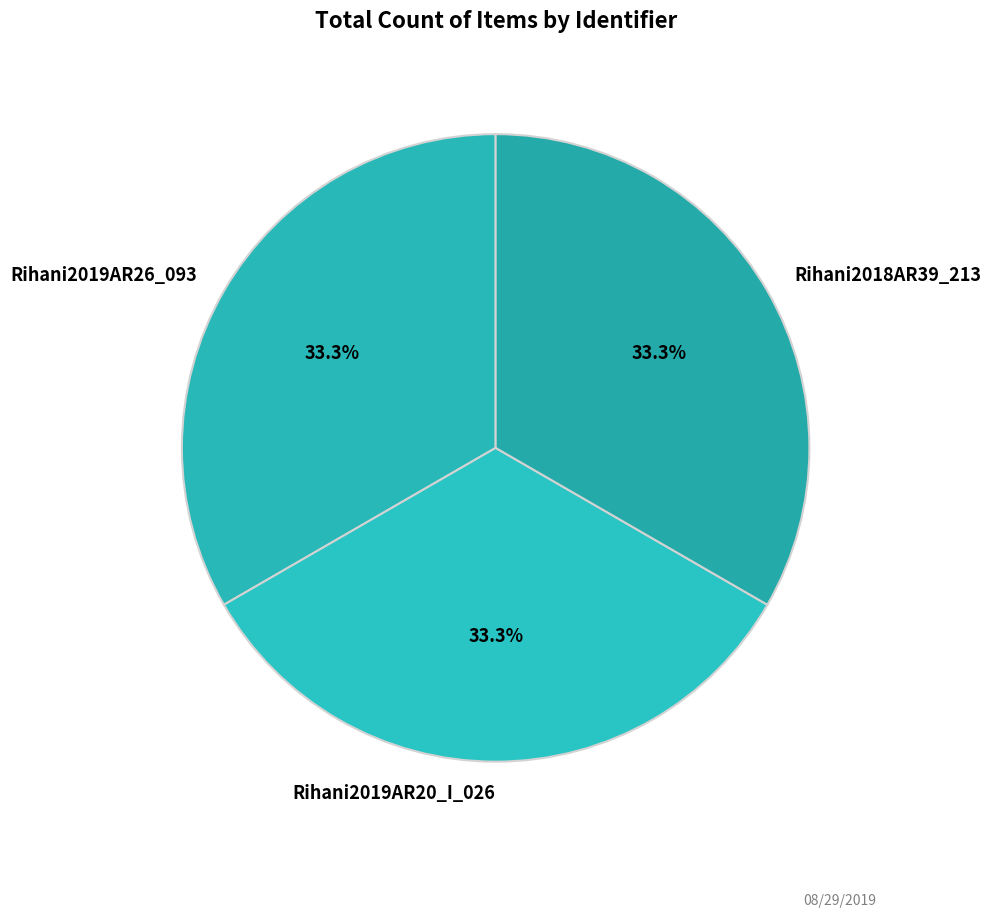

Is it true that Rihani2019AR26_093 is 33% of the pie?

True